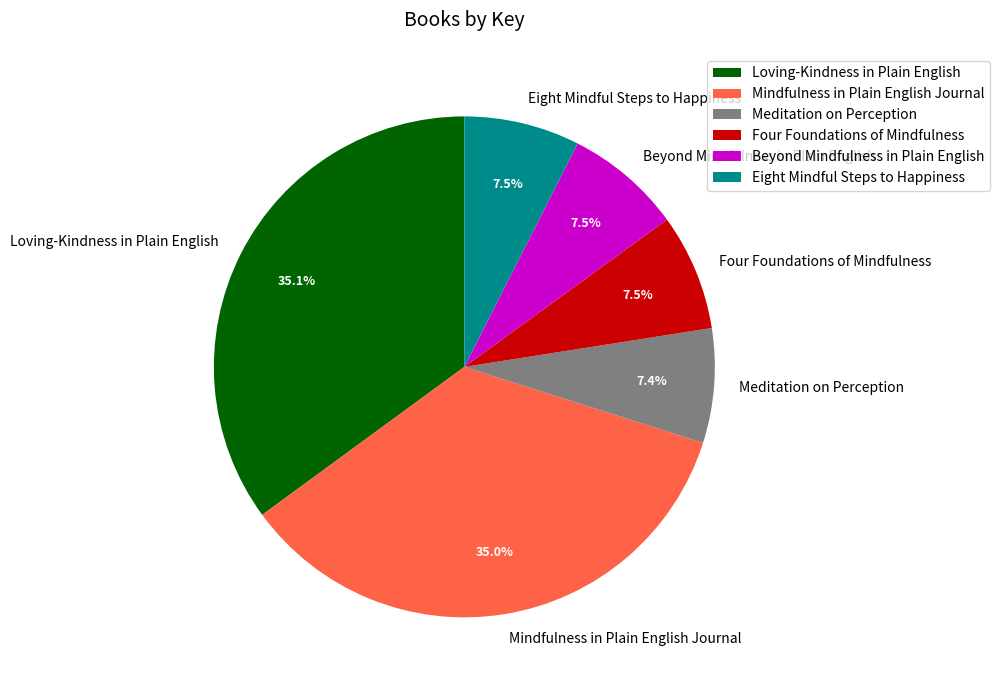

How much of the chart is everything except Loving-Kindness in Plain English?

64.9%